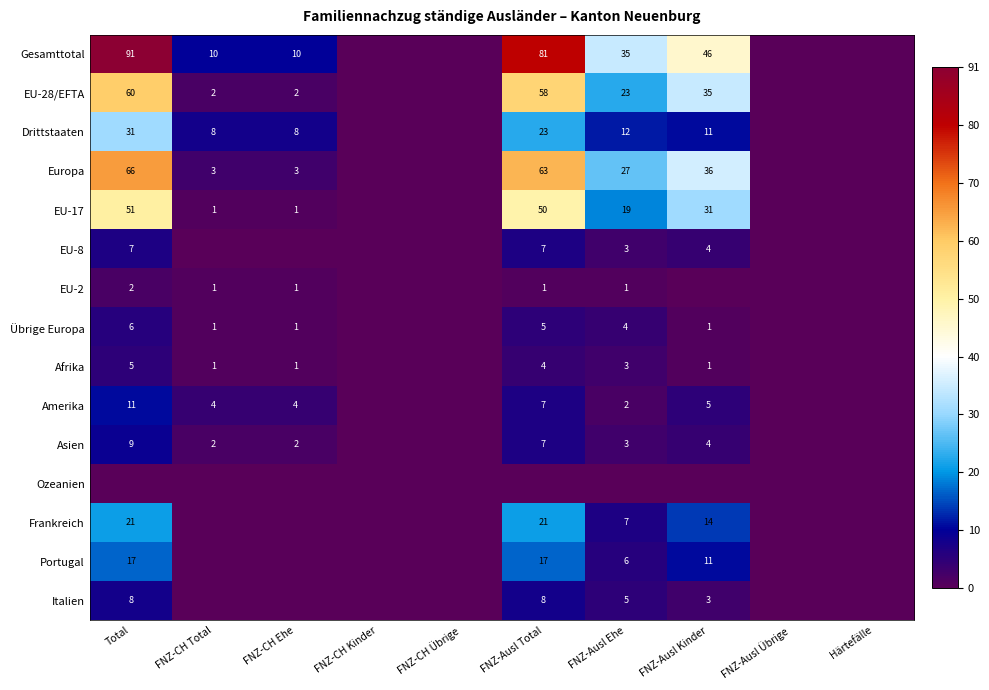

Is it true that EU-17 equals 83 at FNZ-Ausl Total?

False